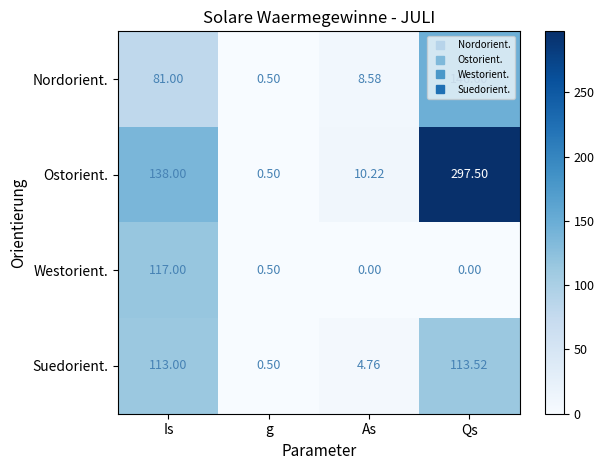

At which label does Nordorient. reach its peak?

Qs